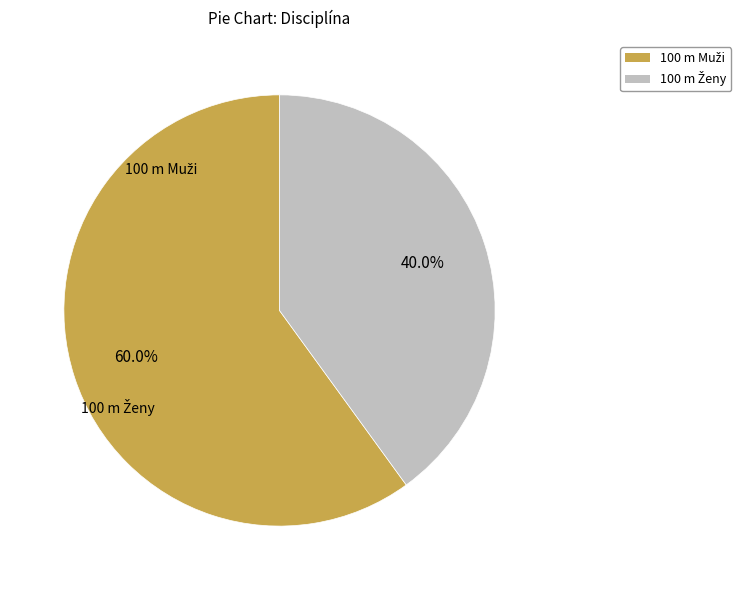

Is there any slice that represents more than half of the pie?

Yes